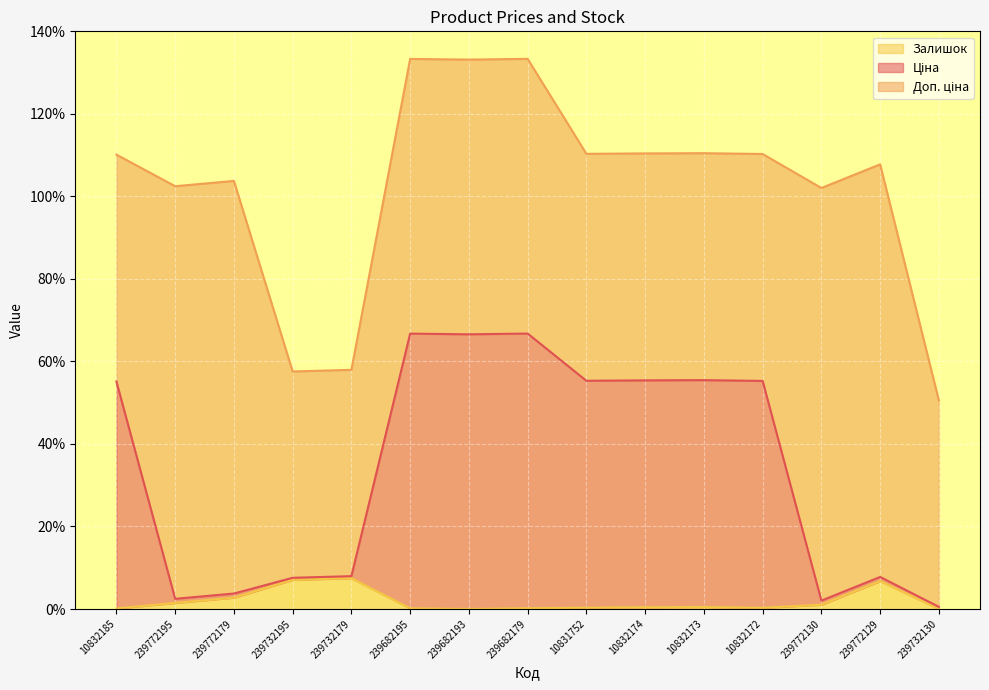

Which series changed the most between 239682195 and 239772130?

Ціна